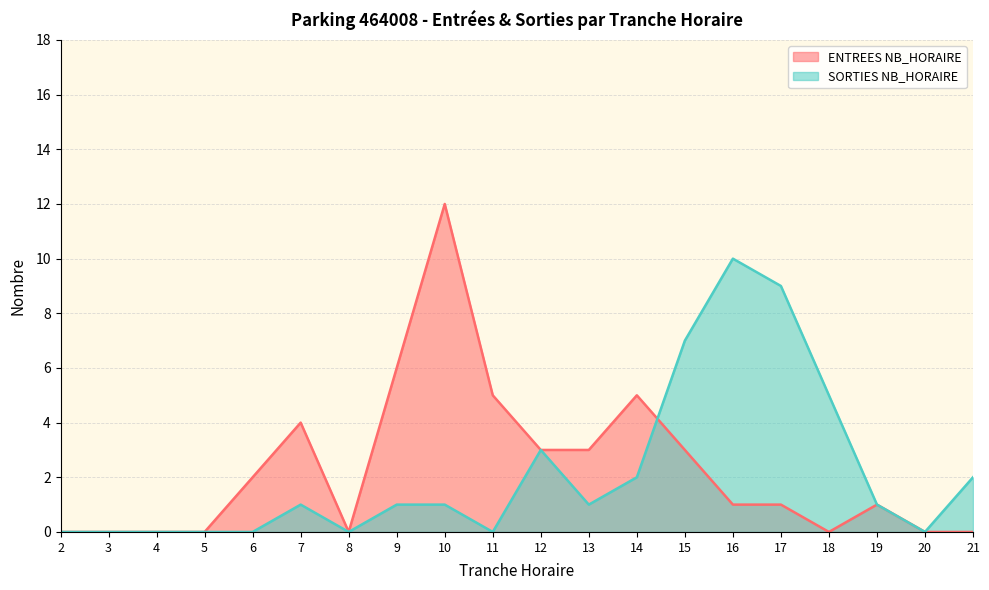

At which label does SORTIES NB_HORAIRE reach its peak?

16